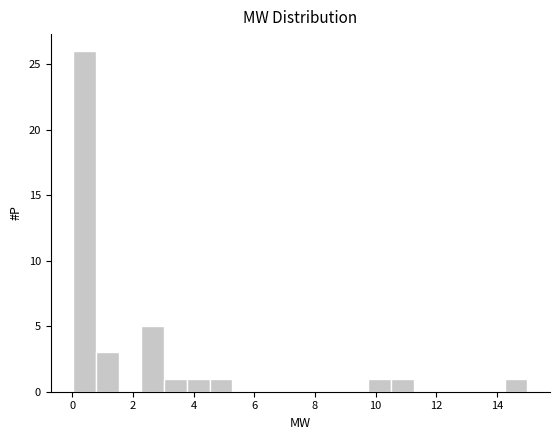

Around what value on the x-axis is the tallest bar? Give the approximate position of its centre, as read against the axis.

0.4